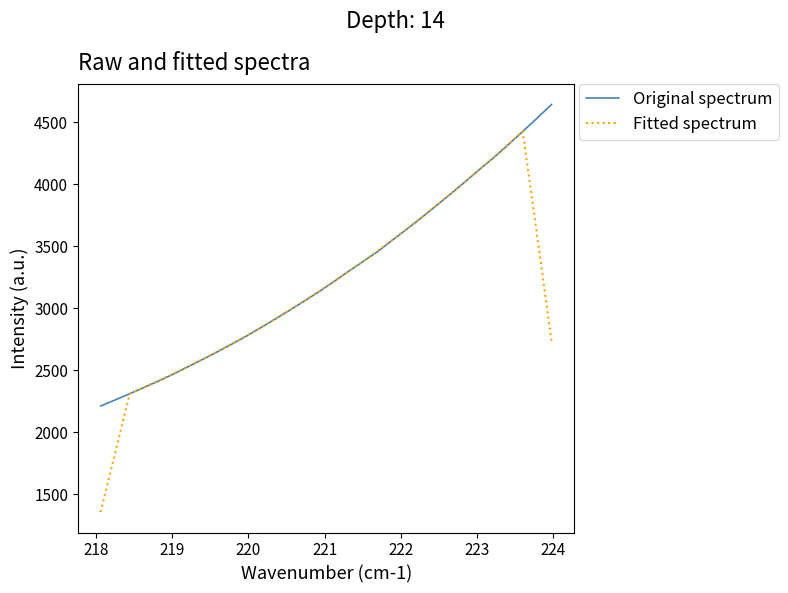

How many distinct data groups are displayed?

2